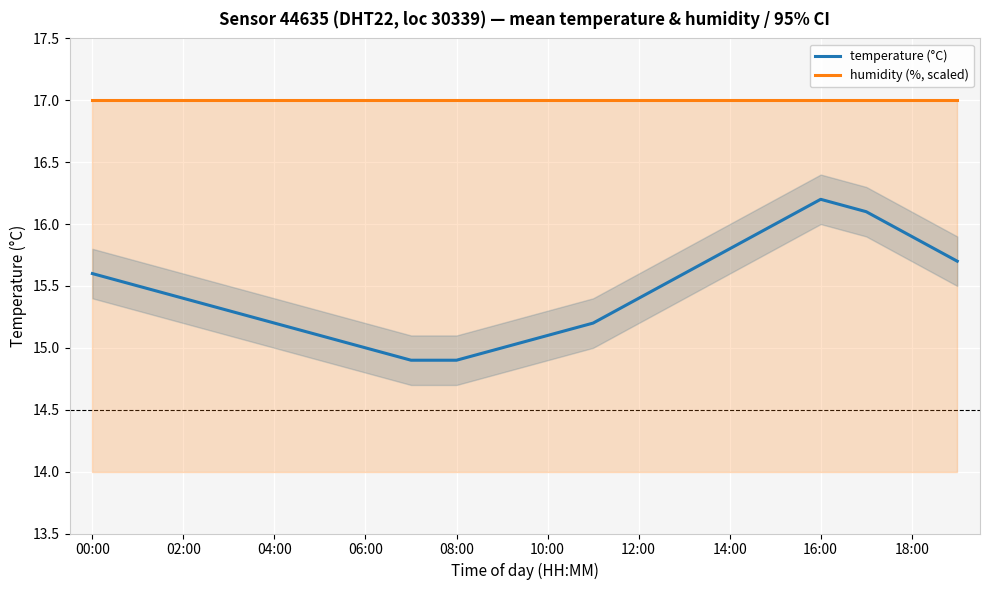

At 17, list the series in order from smallest to largest.

temperature (°C), humidity (%, scaled)